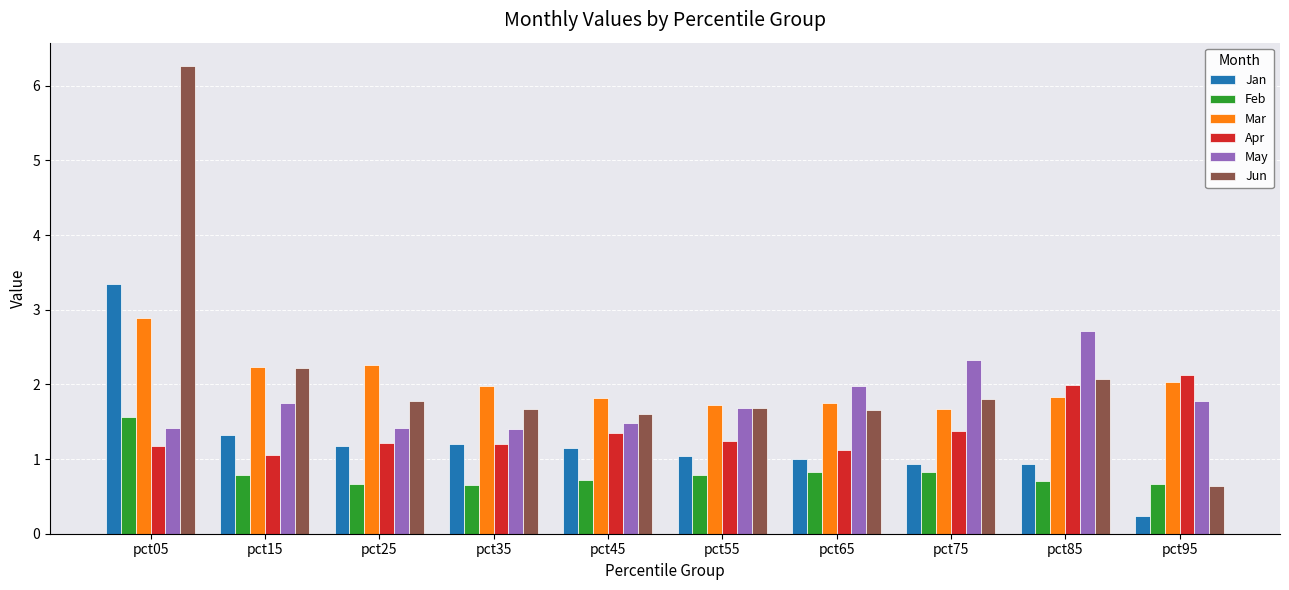

What is the approximate value of Feb at pct95?

0.7